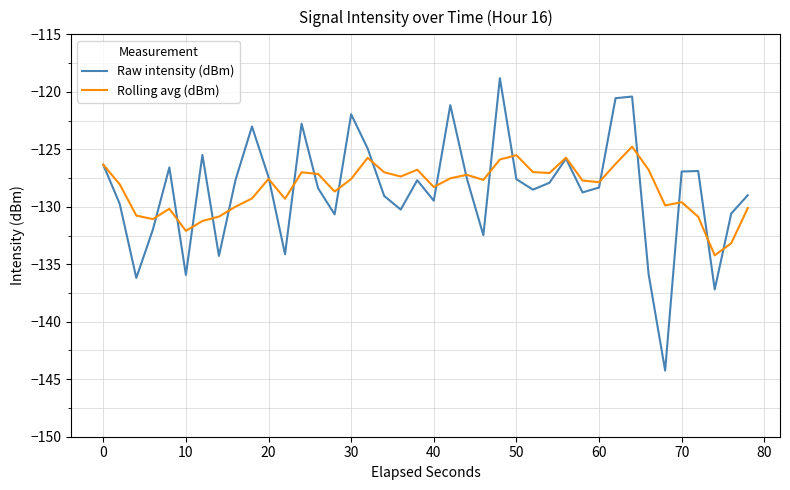

What is the minimum value shown in the chart?

-144.2